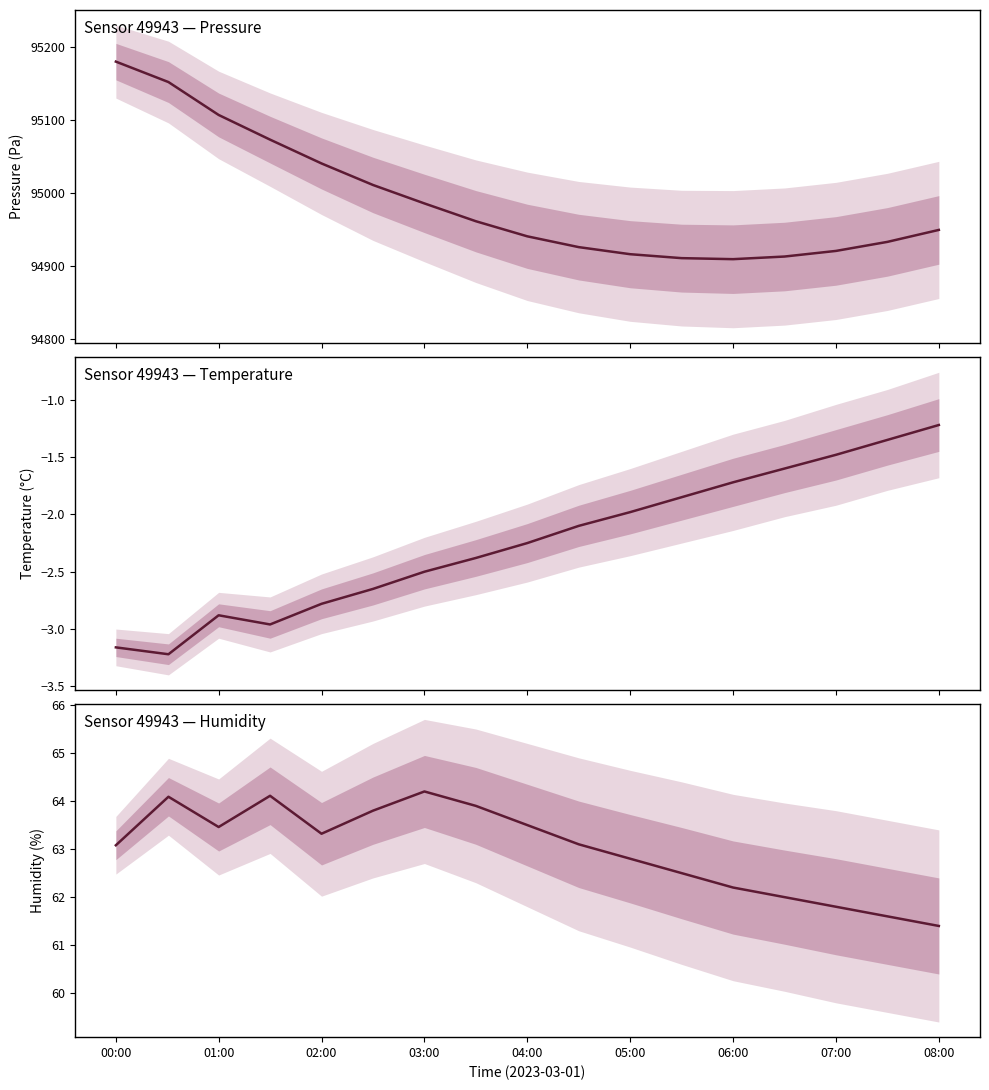

True or false: Sensor 49943 — Pressure has more than 2 points higher than both neighbors.

False